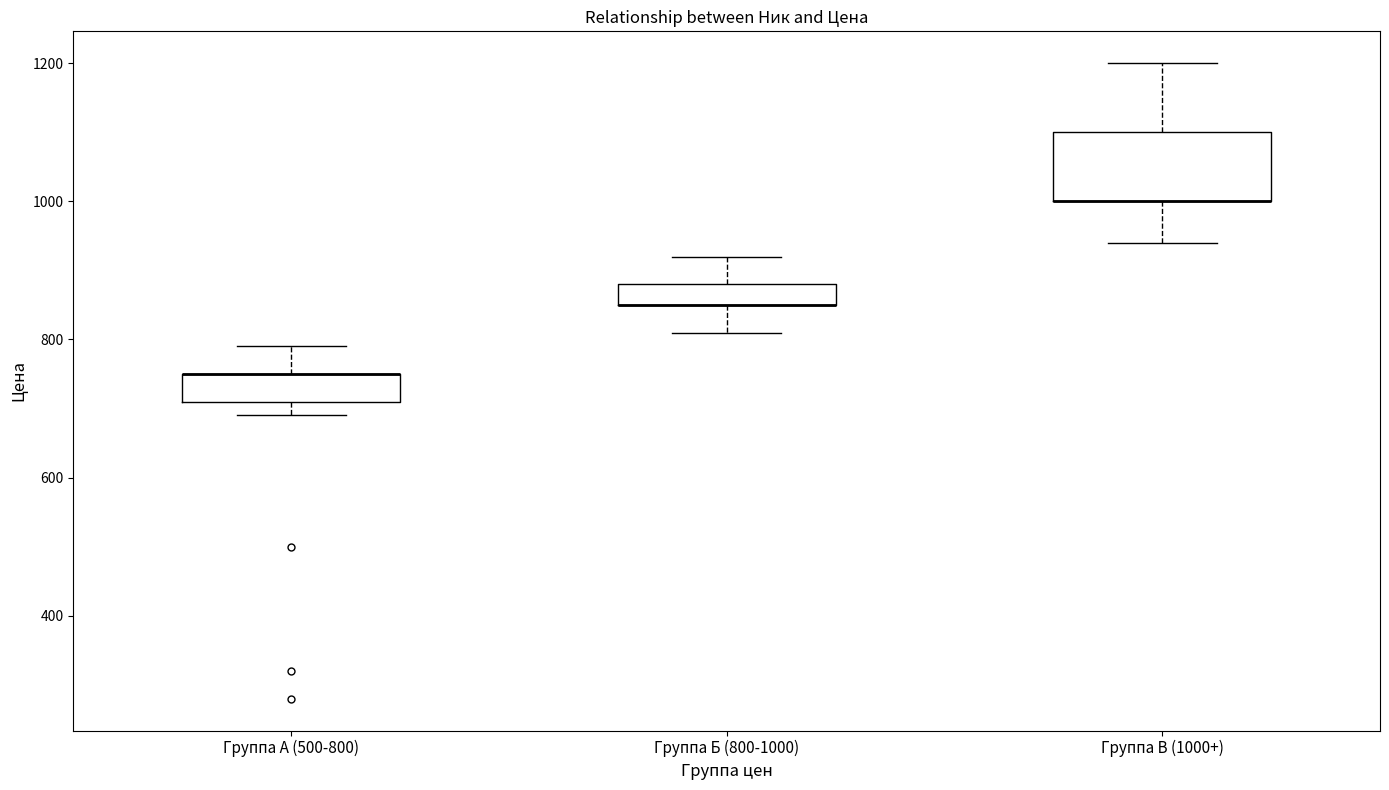

Comparing the boxes themselves (not the whiskers), which one is the tallest?

Группа В (1000+)